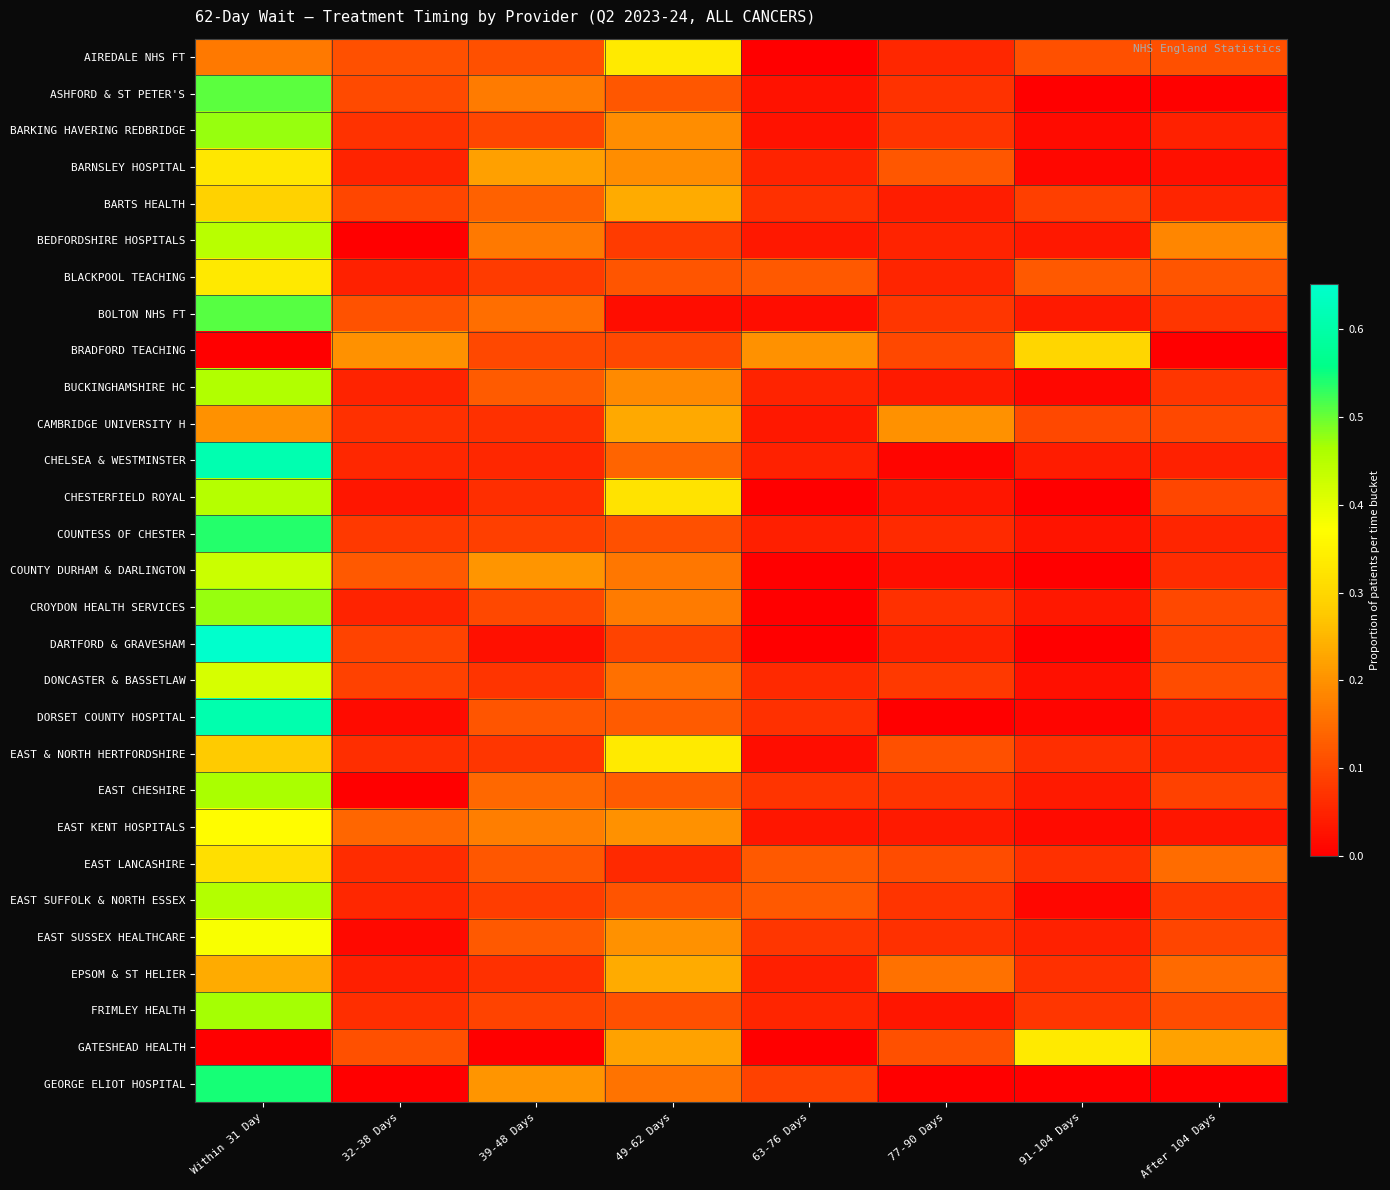

Rank the series by their maximum value, from lowest to highest.

CAMBRIDGE UNIVERSITY H, EPSOM & ST HELIER, BARTS HEALTH, BRADFORD TEACHING, EAST LANCASHIRE, BARNSLEY HOSPITAL, BLACKPOOL TEACHING, AIREDALE NHS FT, EAST & NORTH HERTFORDSHIRE, GATESHEAD HEALTH, EAST KENT HOSPITALS, EAST SUSSEX HEALTHCARE, DONCASTER & BASSETLAW, COUNTY DURHAM & DARLINGTON, BEDFORDSHIRE HOSPITALS, CHESTERFIELD ROYAL, EAST SUFFOLK & NORTH ESSEX, BUCKINGHAMSHIRE HC, EAST CHESHIRE, FRIMLEY HEALTH, BARKING HAVERING REDBRIDGE, CROYDON HEALTH SERVICES, ASHFORD & ST PETER'S, BOLTON NHS FT, COUNTESS OF CHESTER, GEORGE ELIOT HOSPITAL, DORSET COUNTY HOSPITAL, CHELSEA & WESTMINSTER, DARTFORD & GRAVESHAM